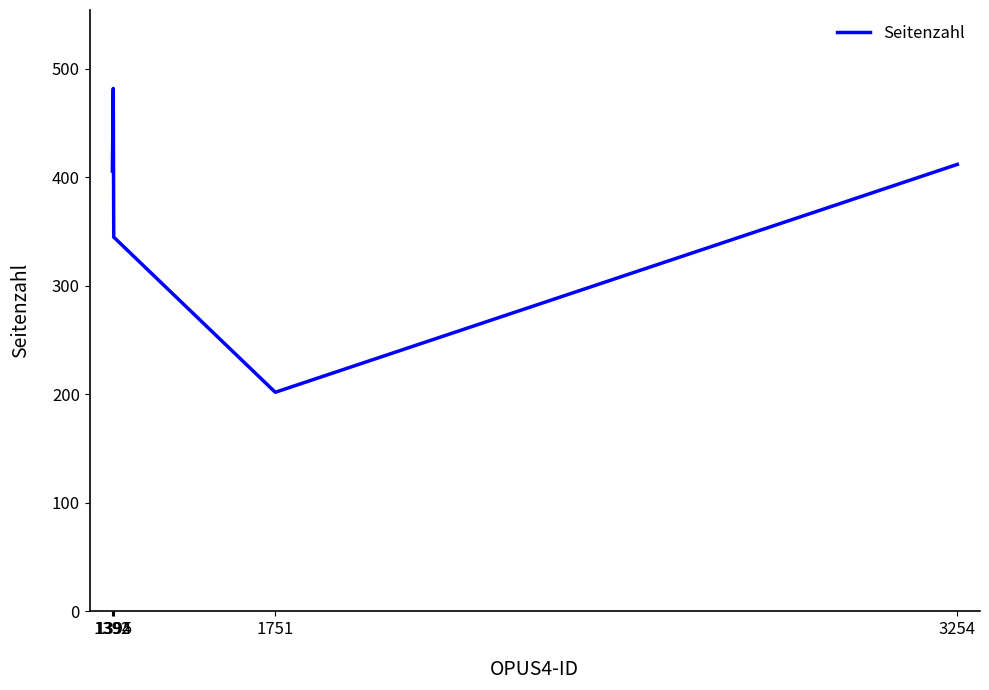

Which label corresponds to the smallest value in the chart?

1751